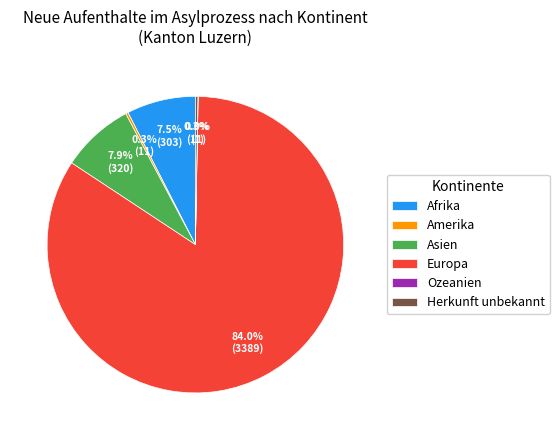

Is there any slice that represents more than half of the pie?

Yes